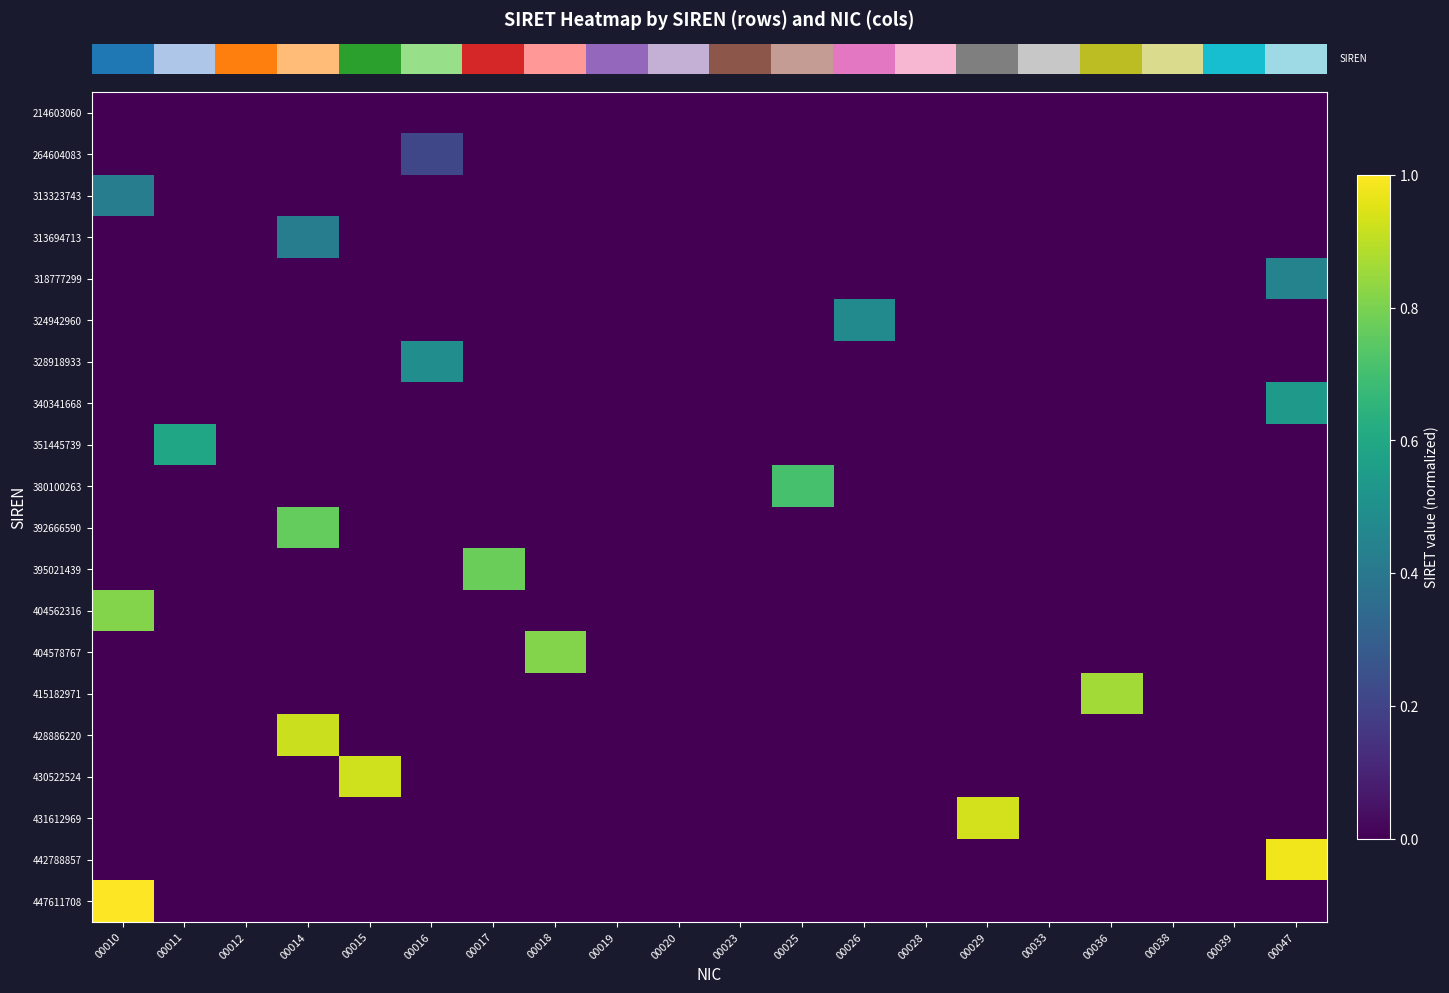

At how many categories does at least one series exceed 0?

12